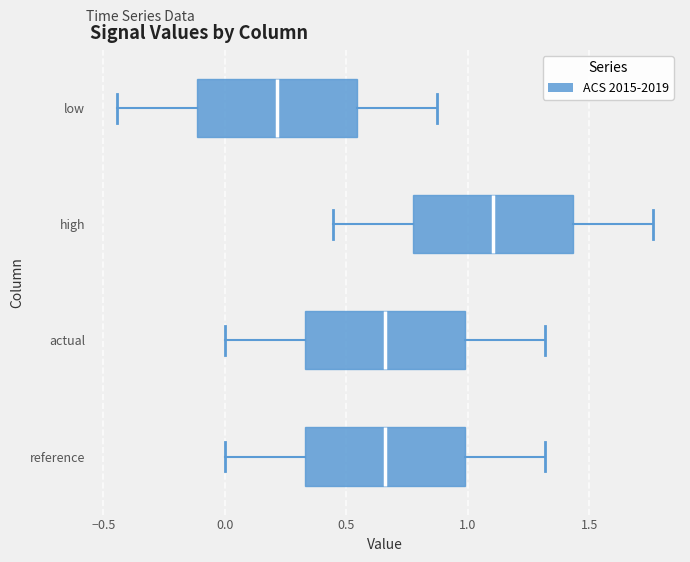

Which box's median line is the furthest to the right?

high